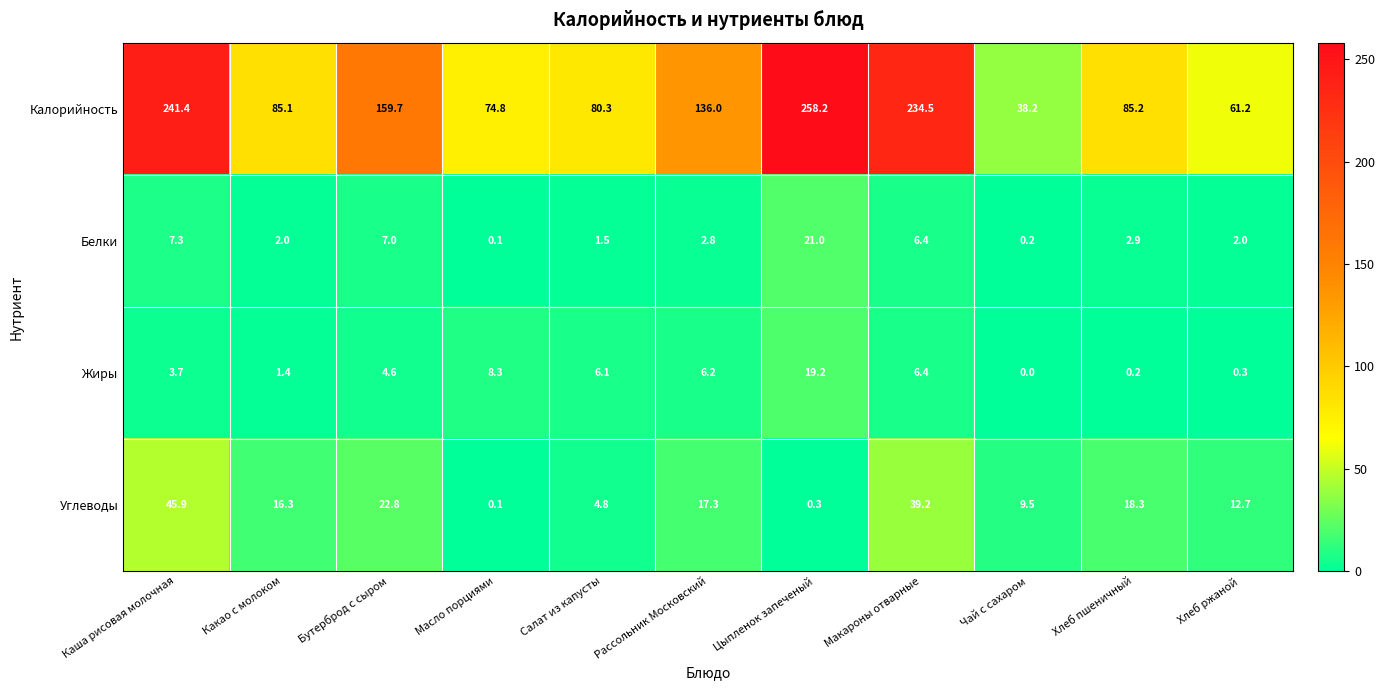

At which category is the sum across all series the highest?

Цыпленок запеченый